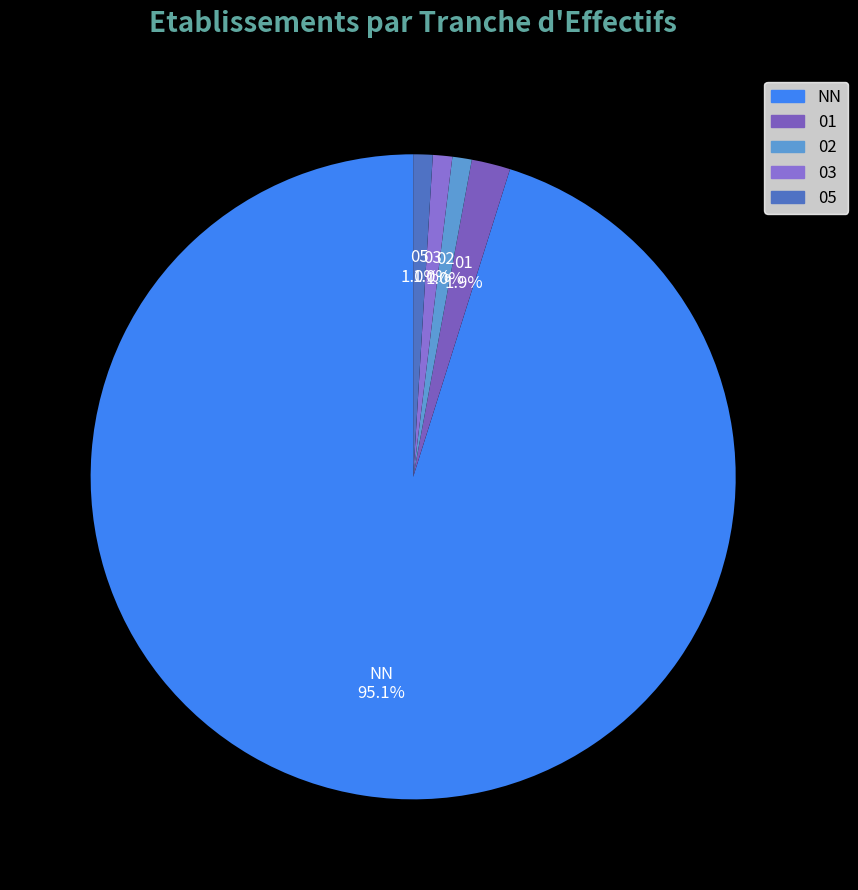

What percentage is NOT represented by 02?

99.0%